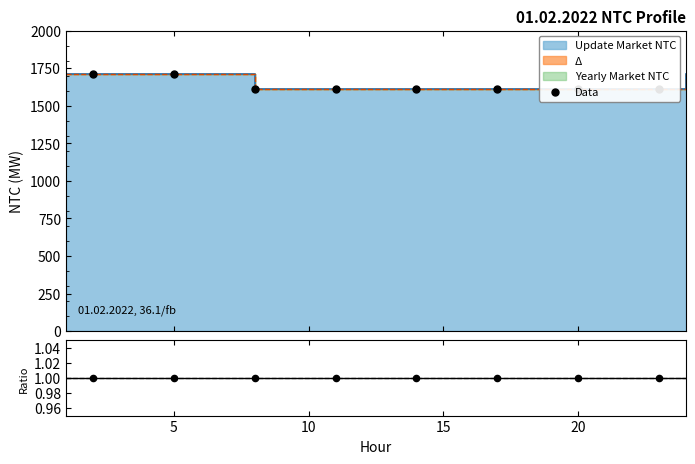

Which series has the widest spread of Y values?

Data